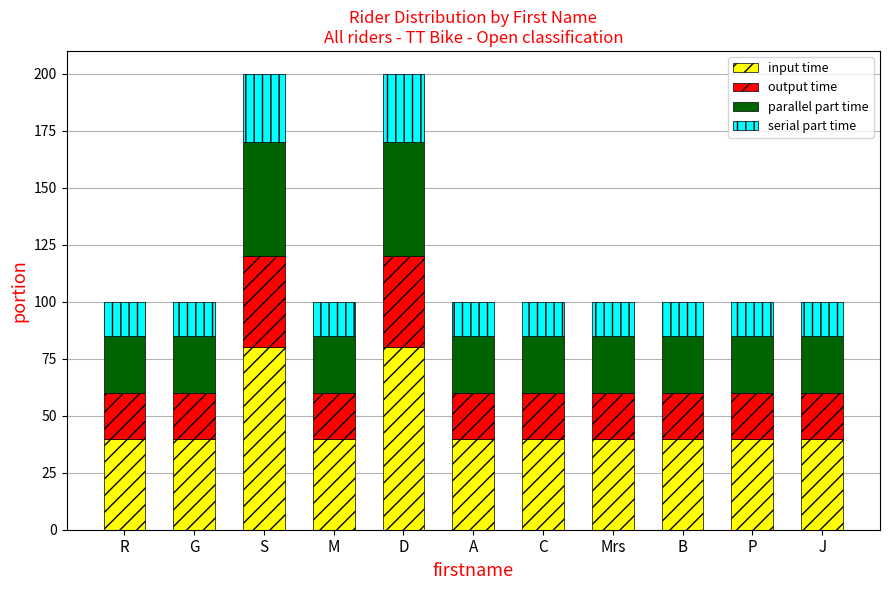

What is the sum of the input time values at Mrs and M?

80